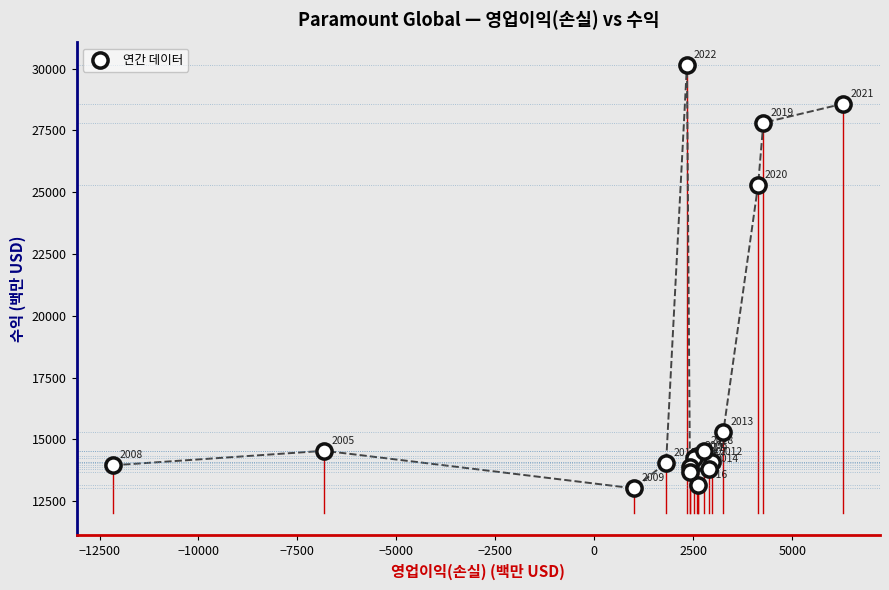

What Y value in the scatter plot is closest to 21584?

25285